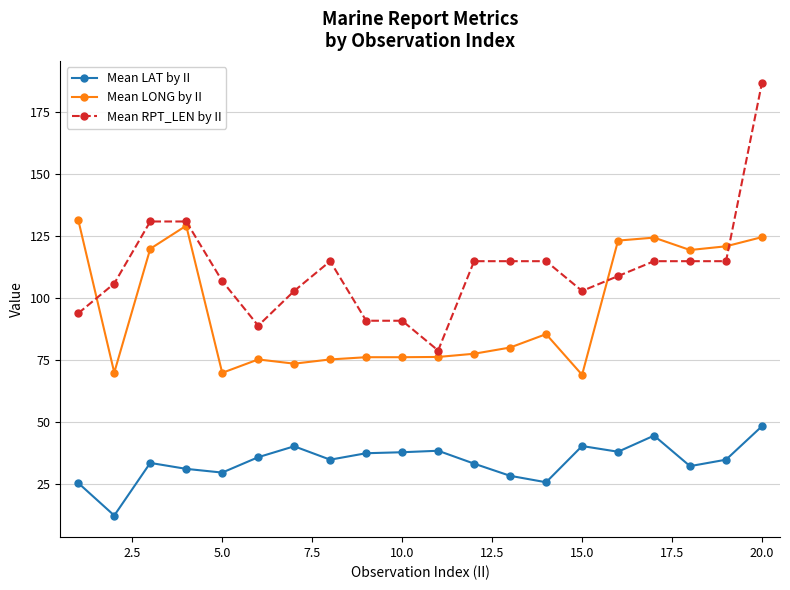

Which series has the largest range (max minus min)?

Mean RPT_LEN by II